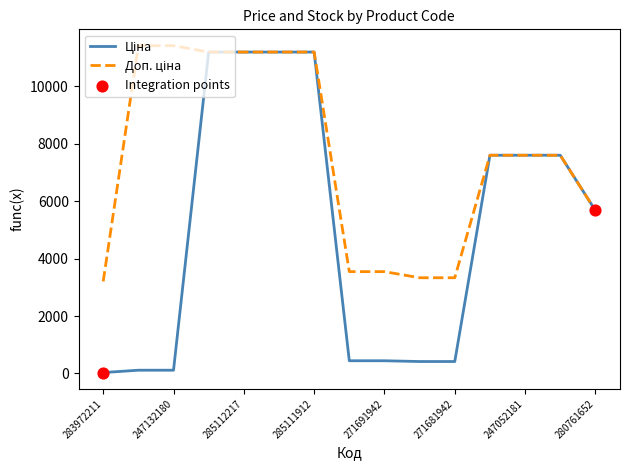

How many lines are shown in the chart?

2